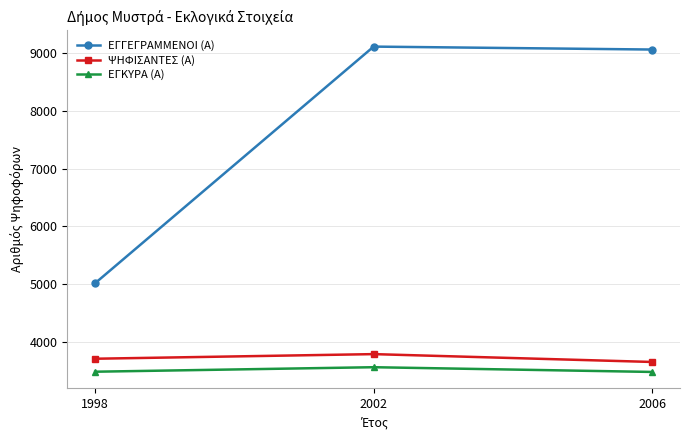

What is the minimum value shown in the chart?

3476